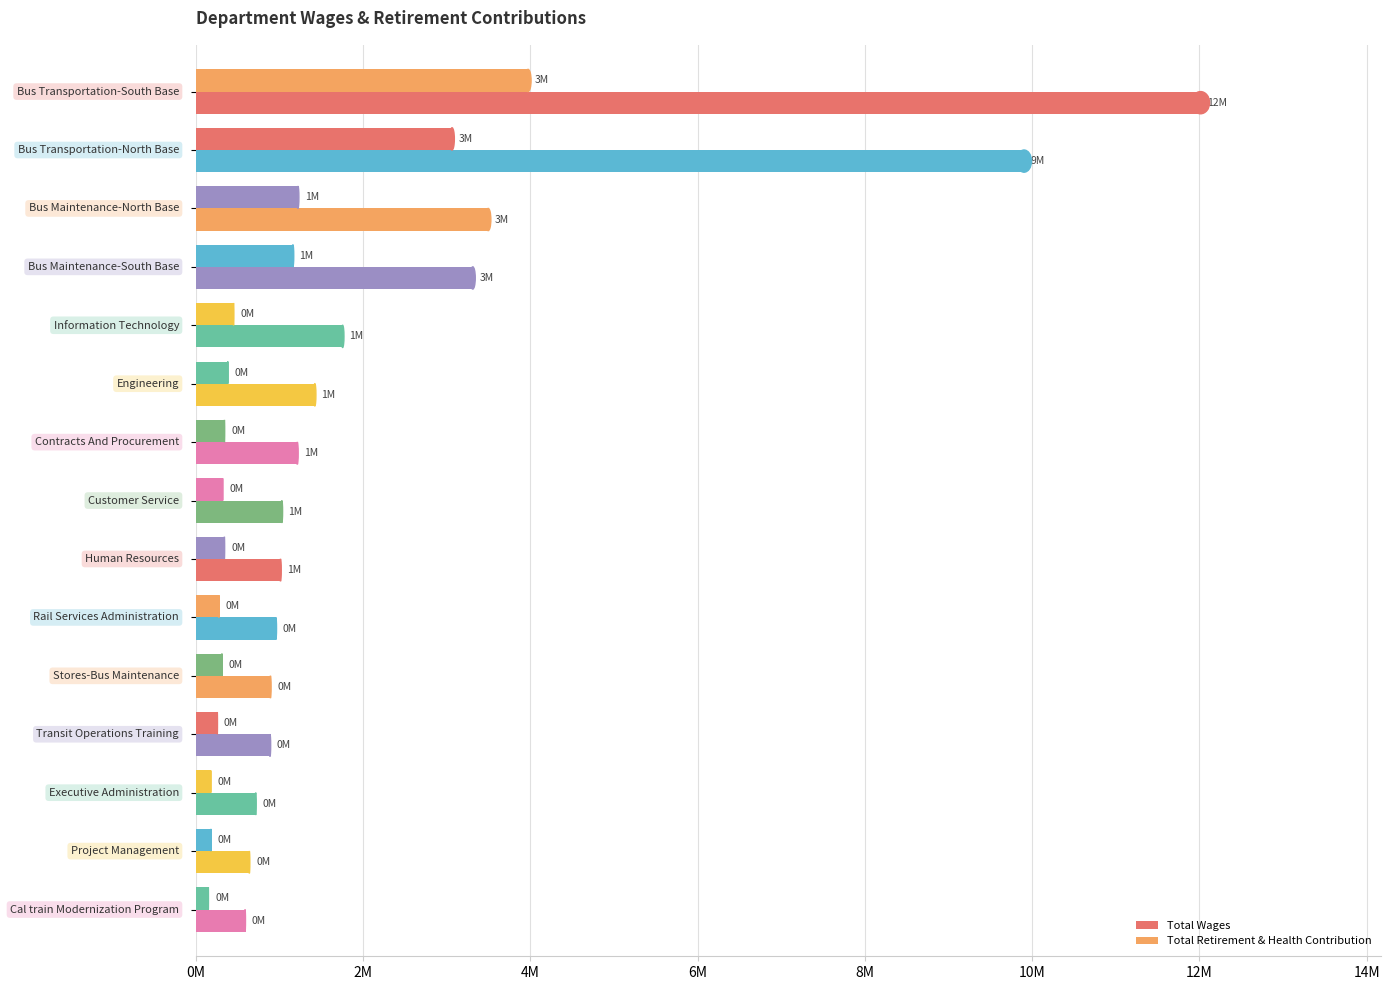

What is the sum of all Total Retirement & Health Contribution values?

12623495